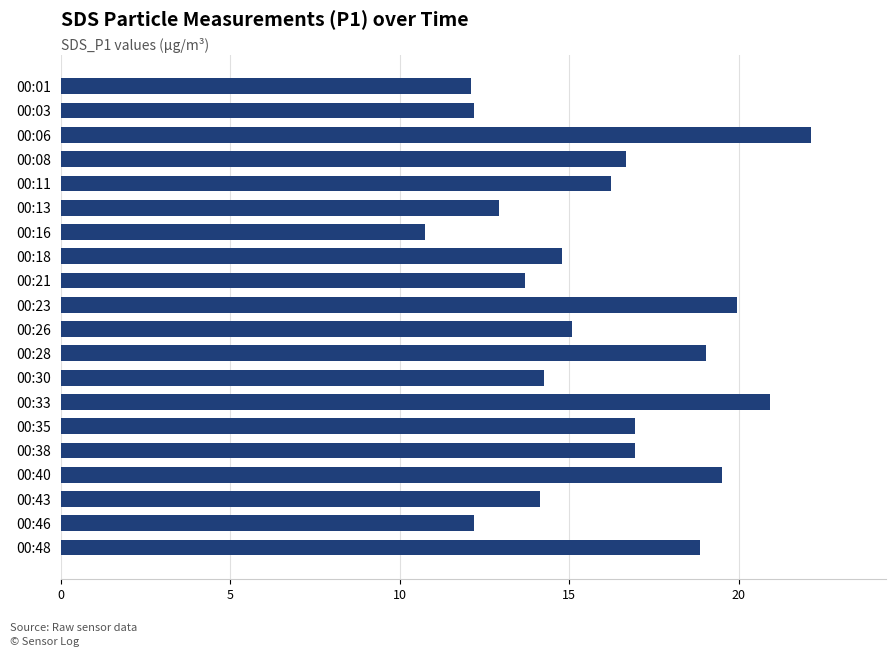

Is it true that the value at 00:38 is 16.9?

True